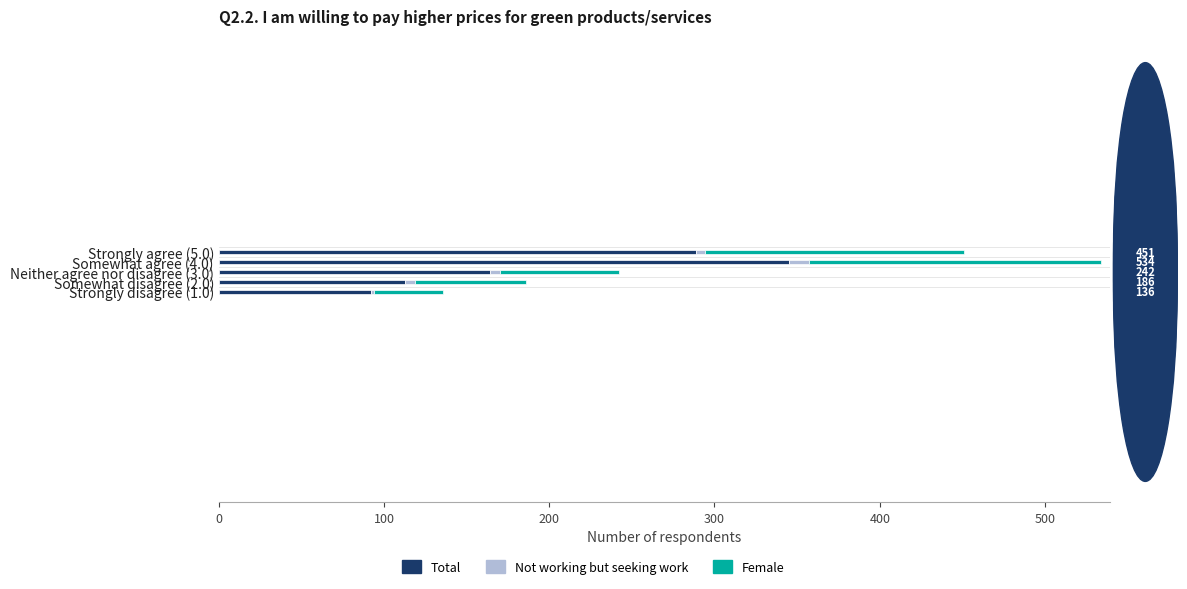

What is the minimum value for Total?

92